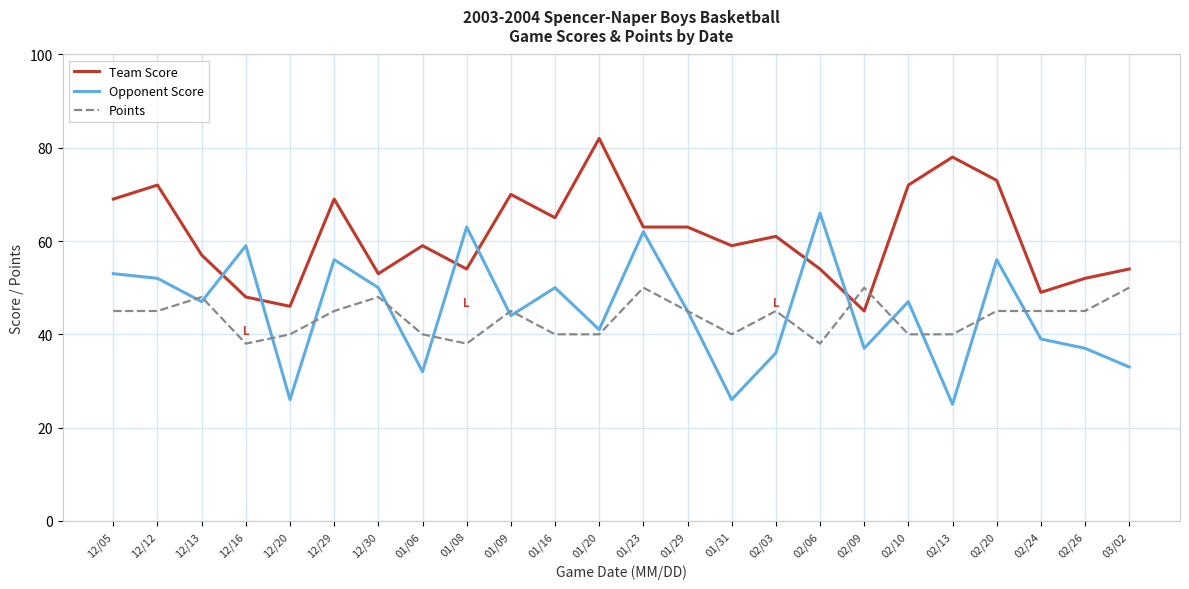

What is the approximate value of Opponent Score at 02/26, to the nearest 5?

35